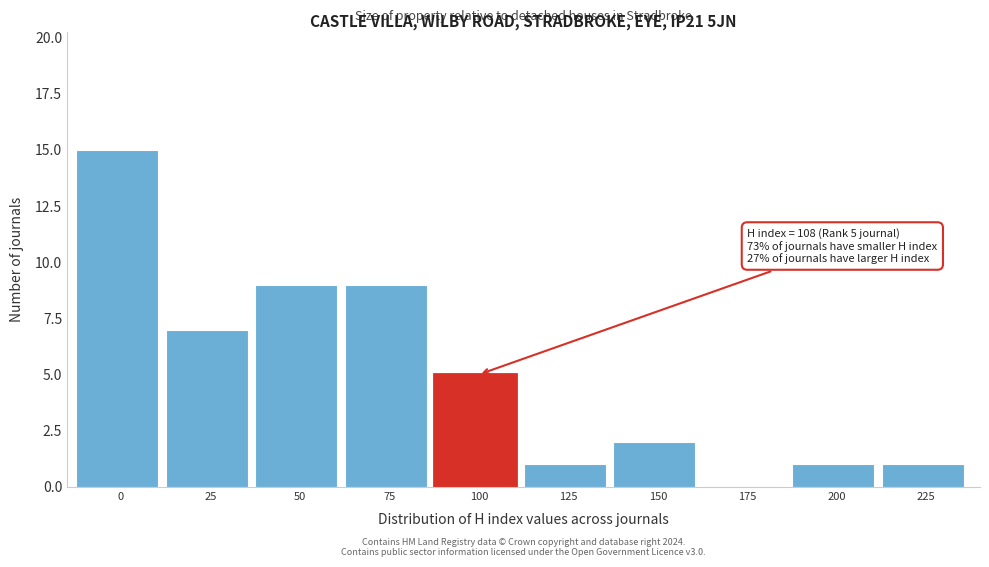

Reading left to right, transcribe all the data shown in this chart.

0=15	25=7	50=9	75=9	100=5	125=1	150=2	175=0	200=1	225=1